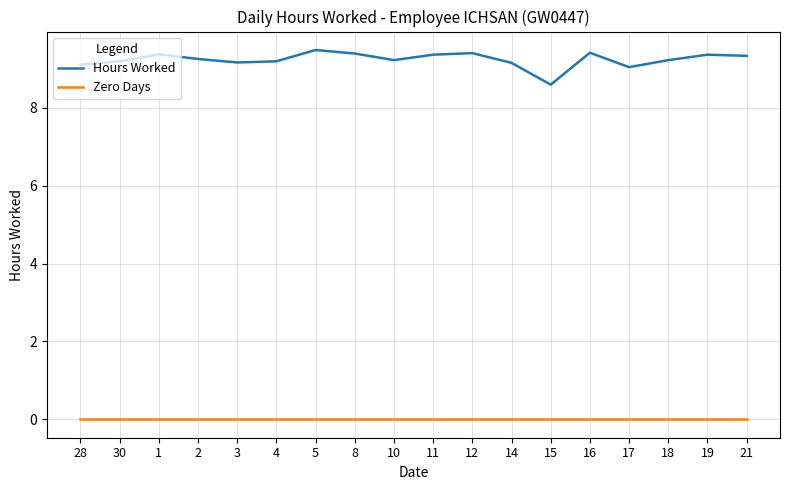

What is the greatest value displayed?

9.5